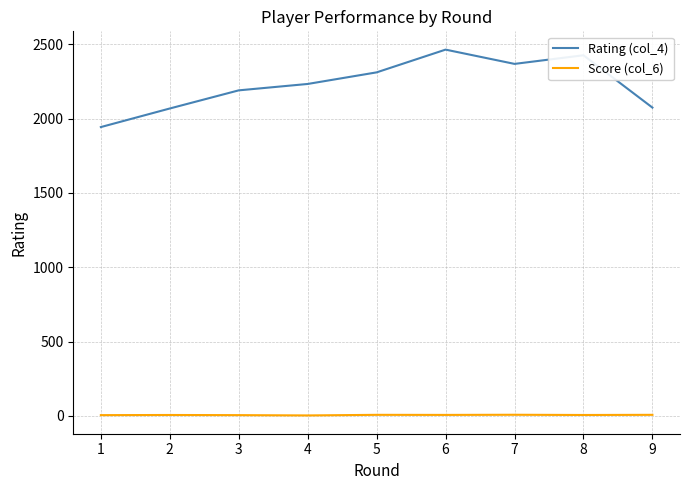

What is the difference between the maximum and minimum values in the Score (col_6) series?

4.5